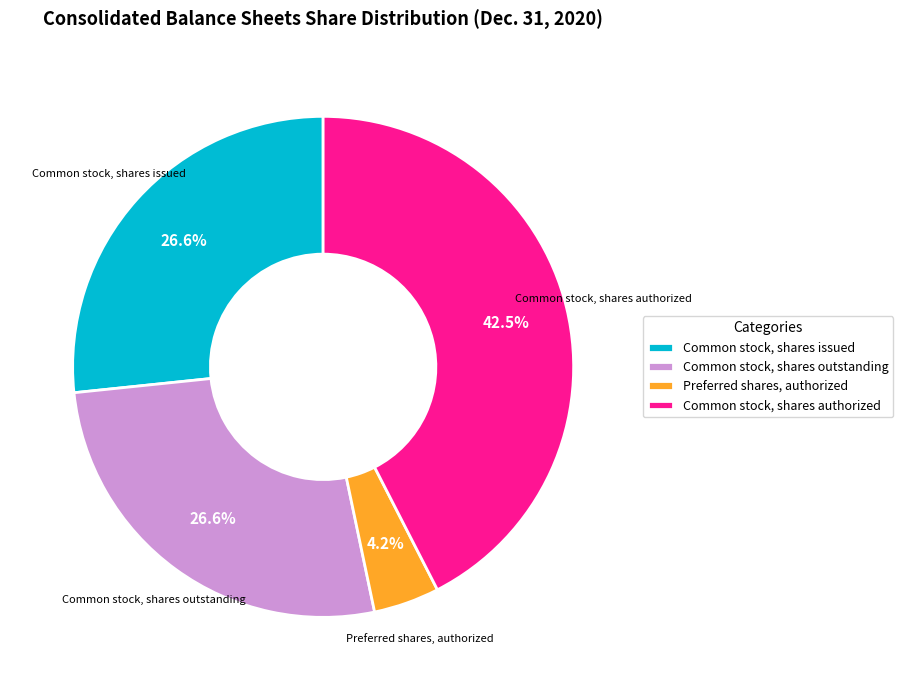

The Common stock, shares outstanding slice represents 27% of the pie. True or false?

True